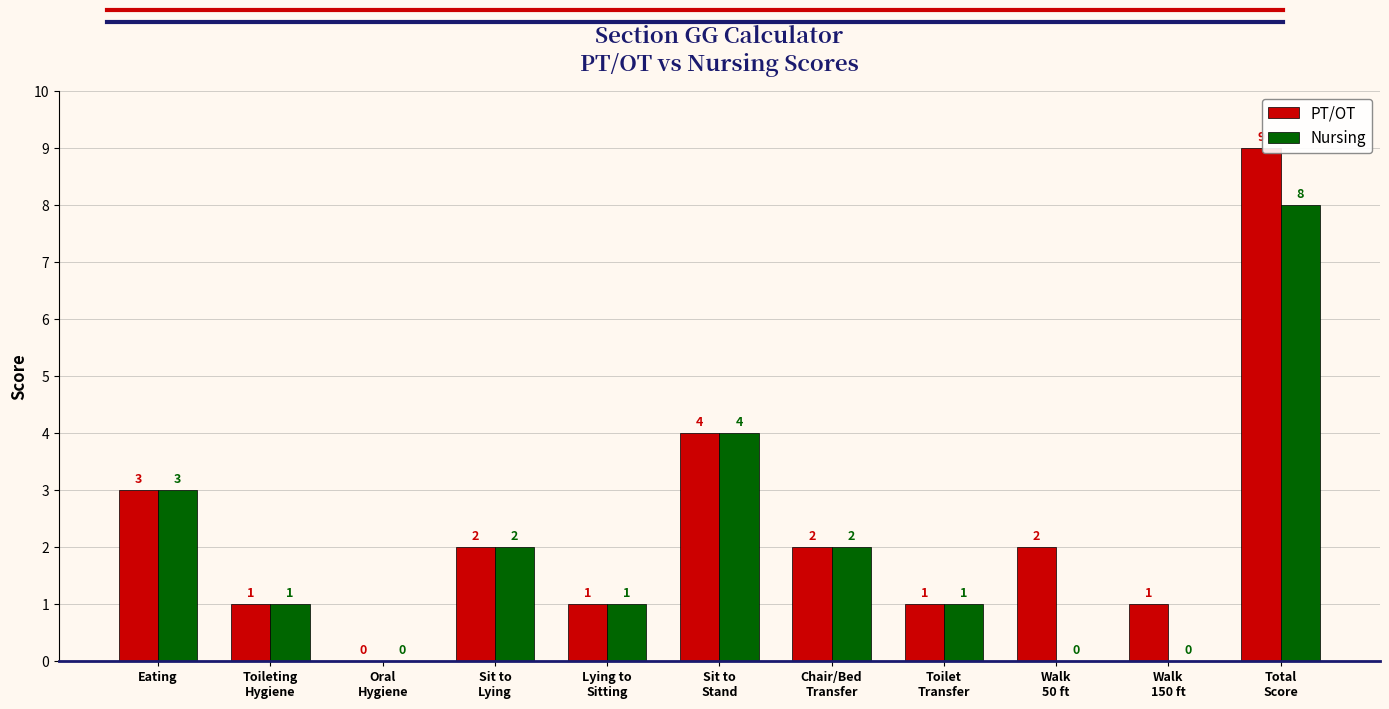

Count the number of categories in the chart.

11